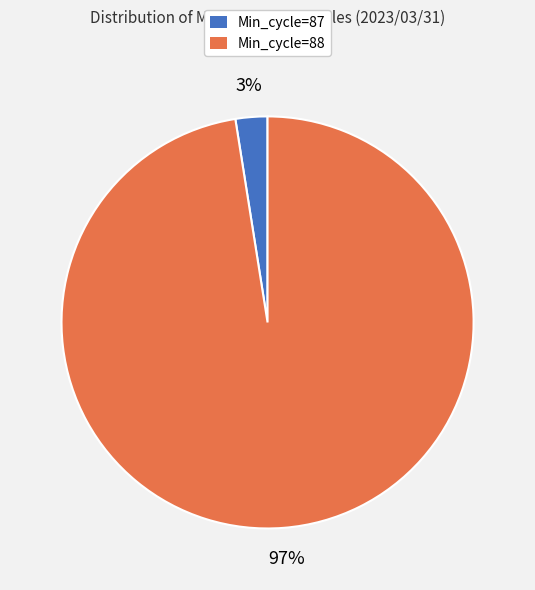

To the nearest percent, what is the average slice percentage?

50%